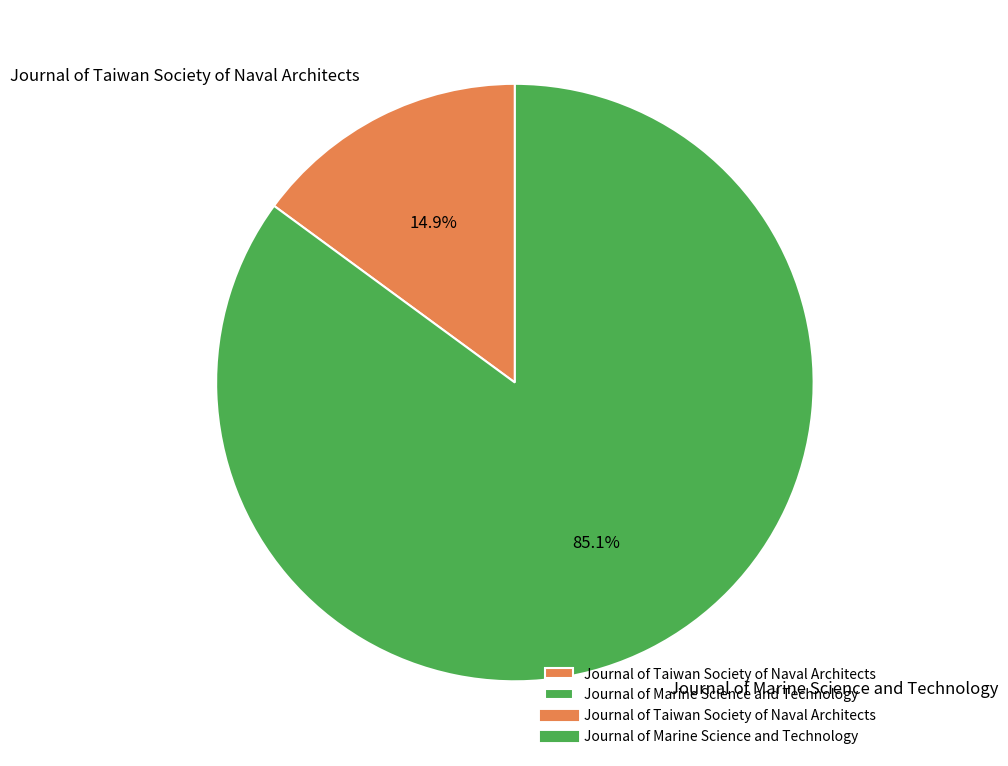

The Journal of Marine Science and Technology slice represents 85% of the pie. True or false?

True